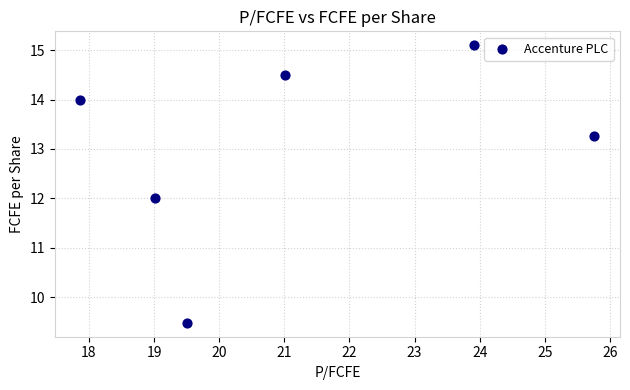

What is the average X value?

21.2